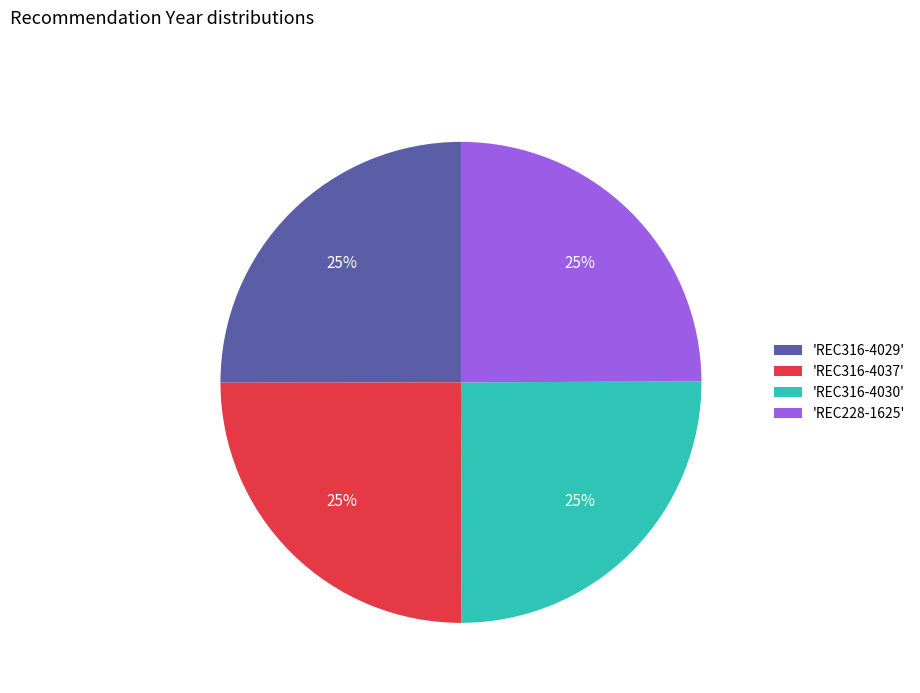

What percentage is the 'REC316-4029' slice, to the nearest percent?

25%